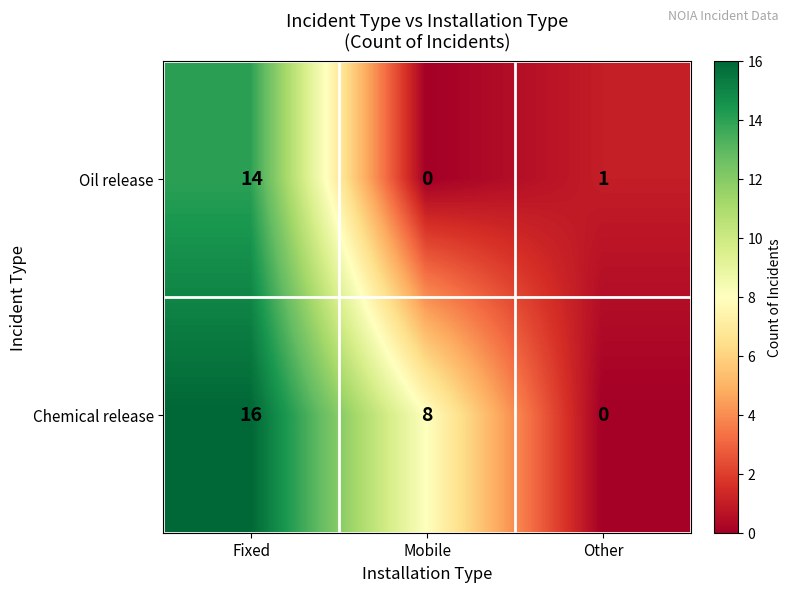

Which series changed the most between Fixed and Mobile?

Oil release